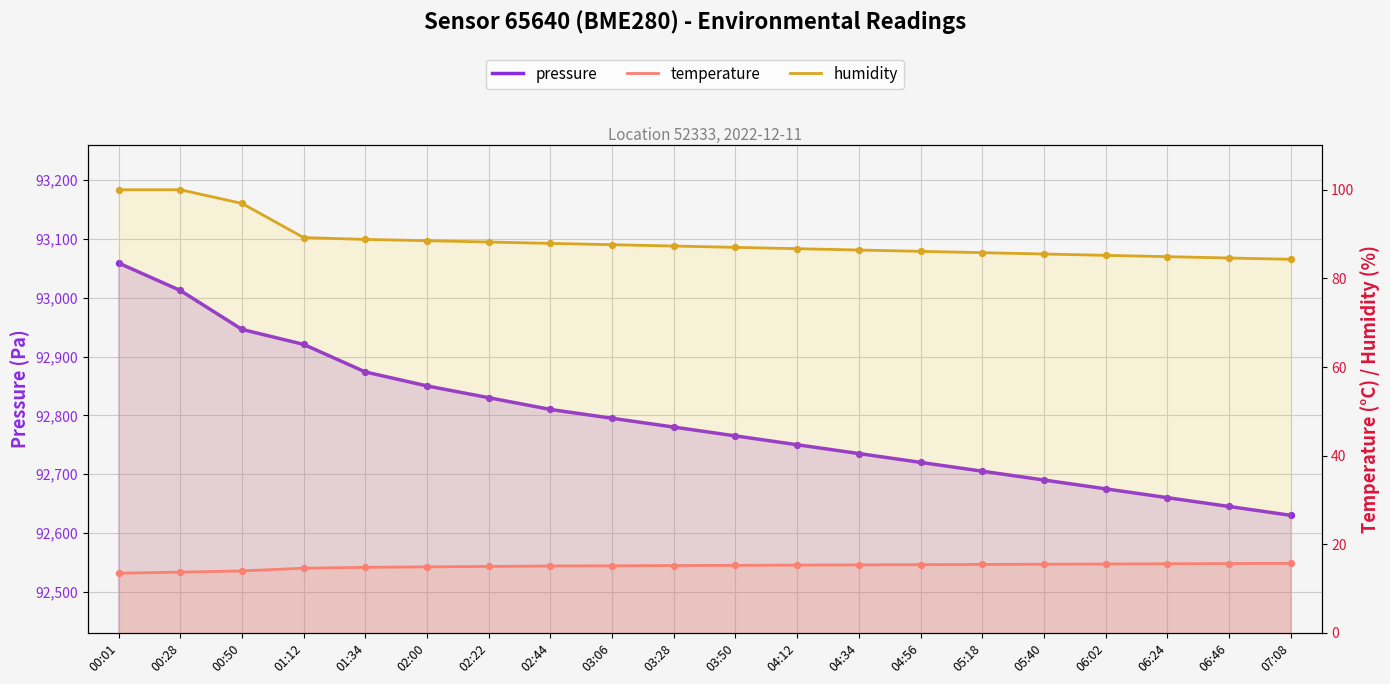

Which series has the widest spread of Y values?

pressure